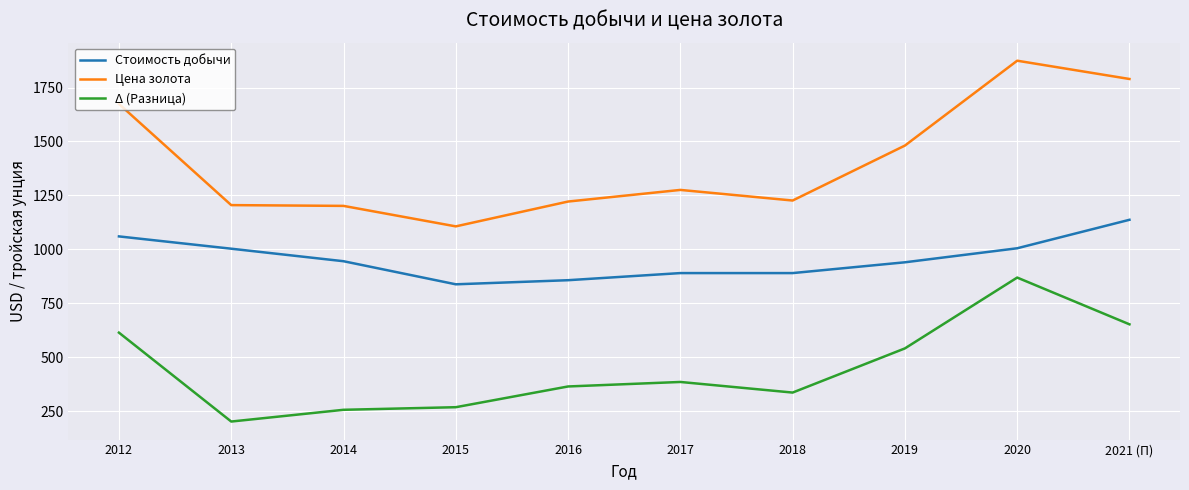

Does the chart have visible grid lines?

Yes